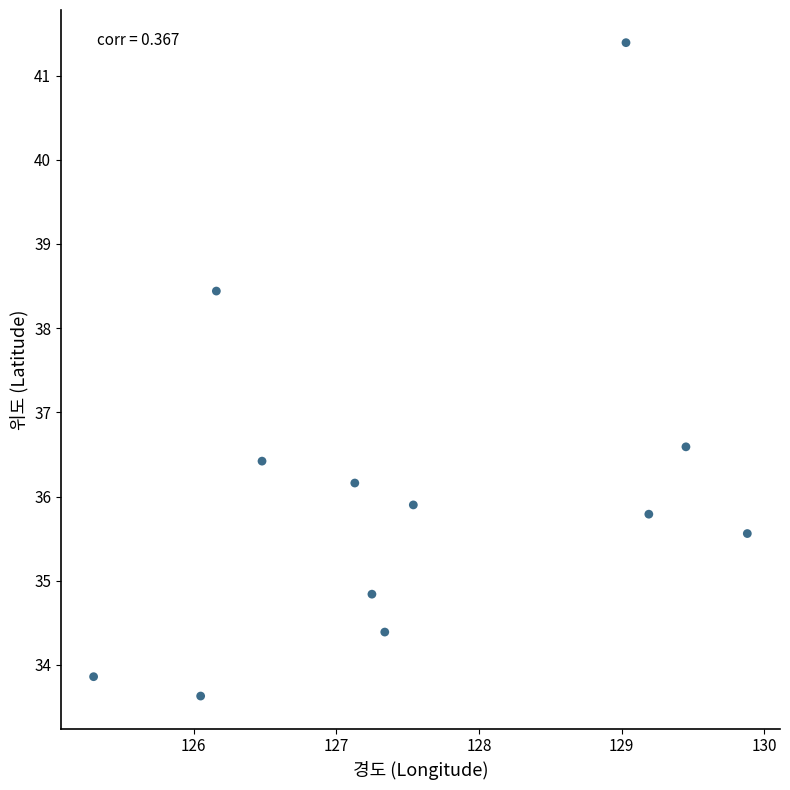

What is the range of Y values (max minus min)?

7.8